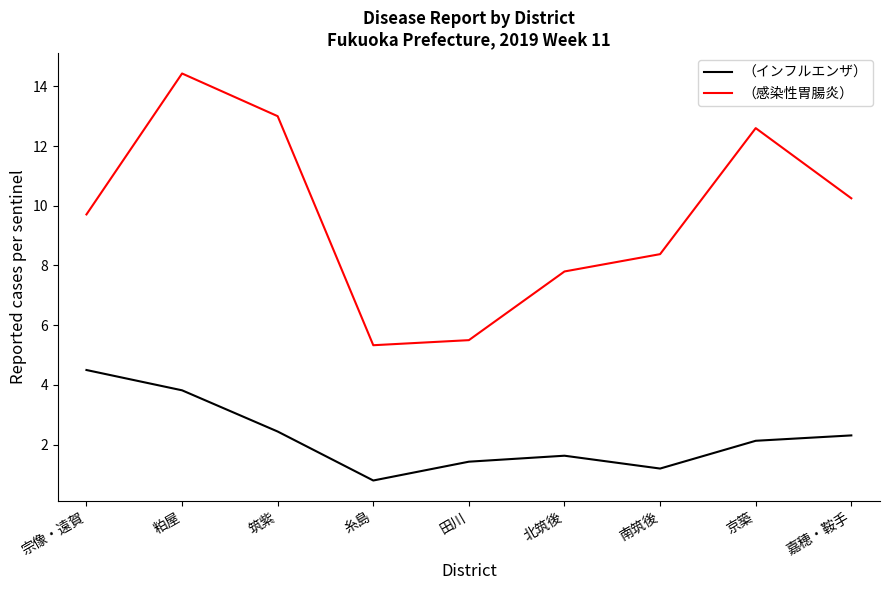

At 粕屋, list the series in order from smallest to largest.

（インフルエンザ）, （感染性胃腸炎）